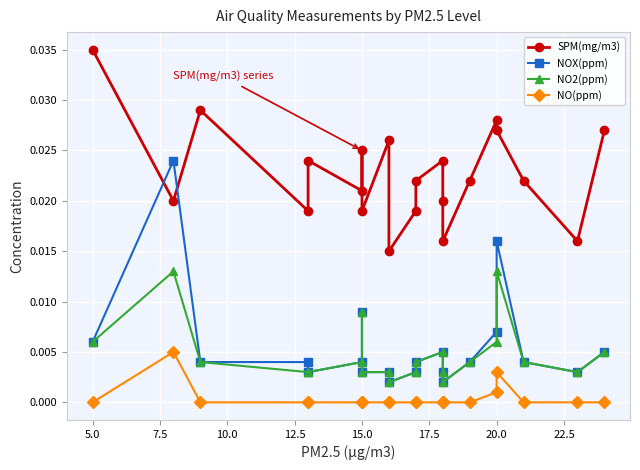

The SPM(mg/m3) series shows 0.0 at 15. True or false?

False